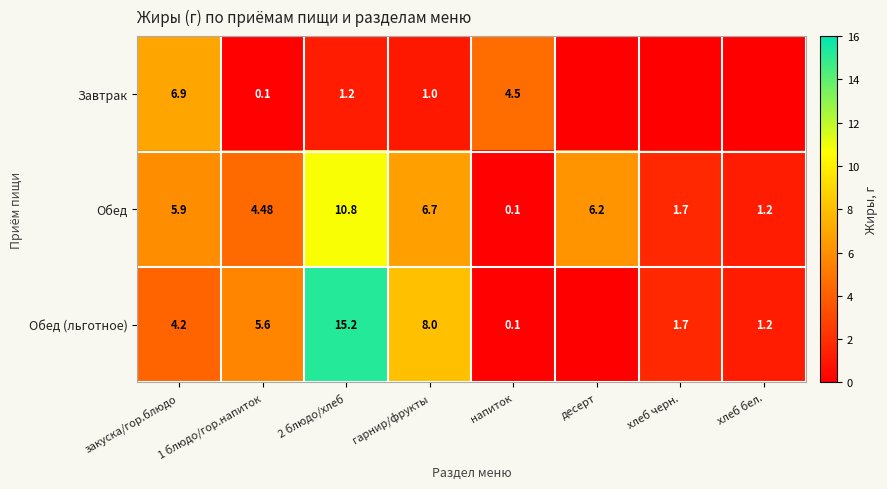

Is the value of Обед at гарнир/фрукты greater than the value of Обед (льготное) at 2 блюдо/хлеб?

No